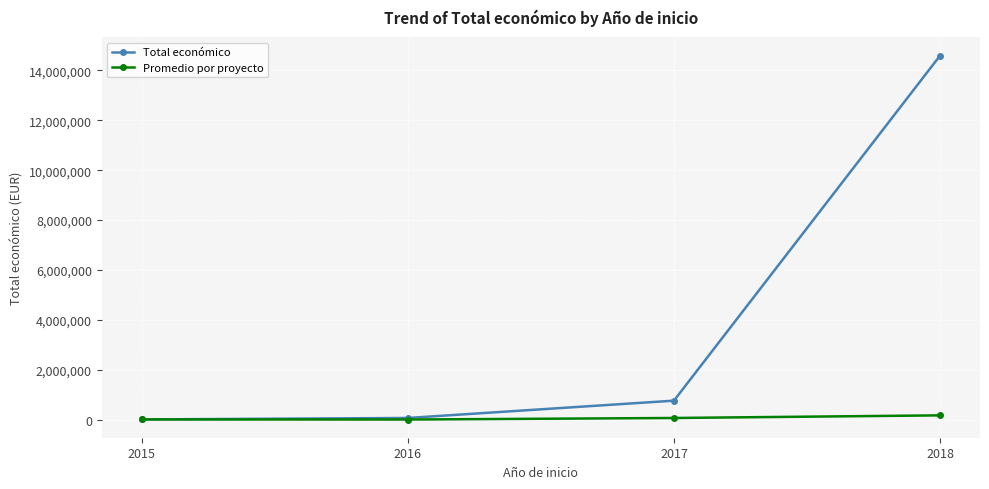

Which series has the largest range (max minus min)?

Total económico